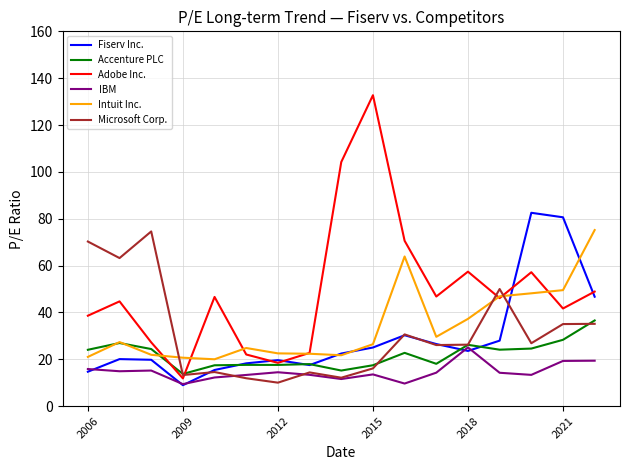

How many distinct data groups are displayed?

6